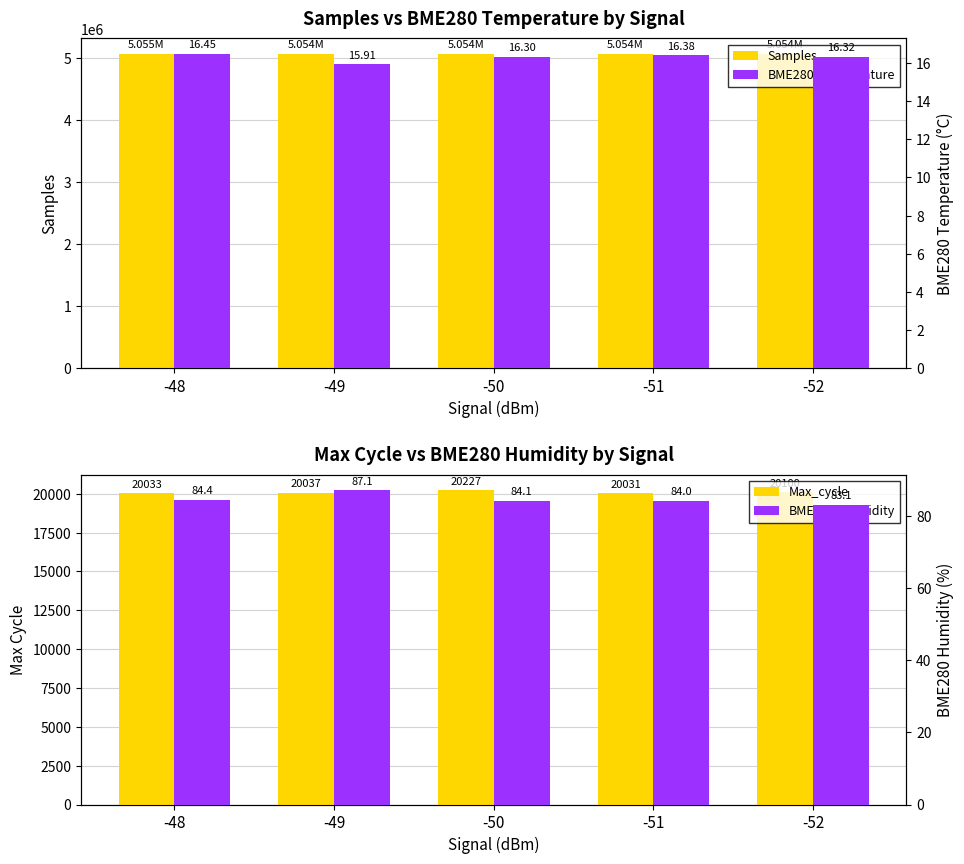

At which category does the chart reach its minimum across all series?

-49